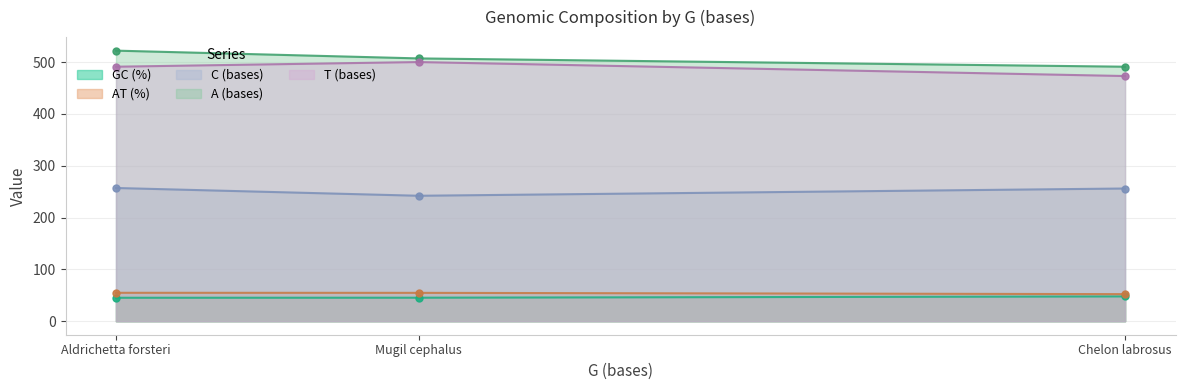

Is the value of A (bases) at Mugil cephalus greater than the value of AT (%) at Aldrichetta forsteri?

Yes